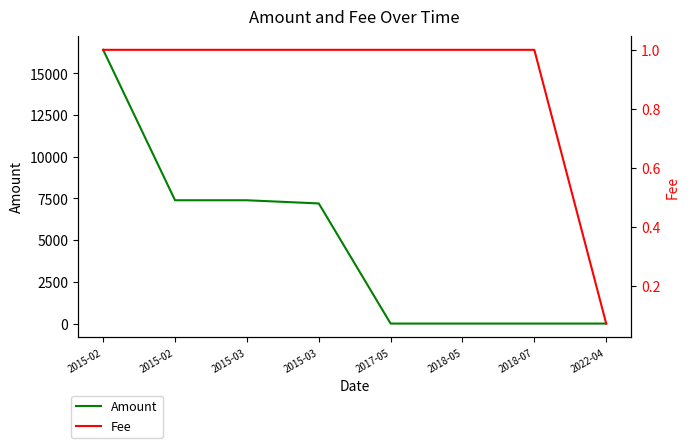

At which label does Amount reach its peak?

2015-02